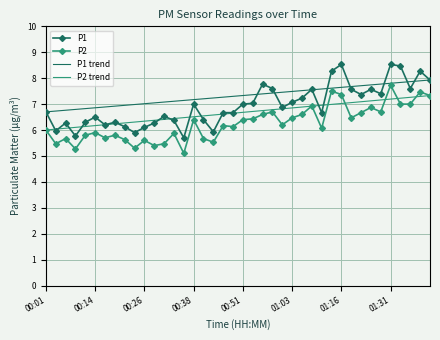

Reading right to left, transcribe all the data shown in this chart.

P1: 01:41=7.9	01:38=8.3	01:36=7.6	01:33=8.5	01:31=8.5	01:28=7.4	01:26=7.6	01:23=7.4	01:21=7.6	01:16=8.5	01:13=8.3	01:11=6.7	01:08=7.6	01:06=7.2	01:03=7.1	01:01=6.9	00:58=7.6	00:56=7.8	00:53=7.0	00:51=7.0	00:48=6.7	00:46=6.7	00:43=5.9	00:41=6.4	00:38=7.0	00:36=5.7	00:33=6.4	00:31=6.5	00:28=6.3	00:26=6.1	00:23=5.9	00:21=6.1	00:18=6.3	00:16=6.2	00:14=6.5	00:11=6.3	00:09=5.8	00:06=6.3	00:04=6.0	00:01=6.7
P2: 01:41=7.3	01:38=7.5	01:36=7.0	01:33=7.0	01:31=7.7	01:28=6.7	01:26=6.9	01:23=6.7	01:21=6.5	01:16=7.4	01:13=7.5	01:11=6.1	01:08=6.9	01:06=6.6	01:03=6.5	01:01=6.2	00:58=6.7	00:56=6.6	00:53=6.4	00:51=6.4	00:48=6.1	00:46=6.2	00:43=5.5	00:41=5.7	00:38=6.4	00:36=5.1	00:33=5.9	00:31=5.5	00:28=5.4	00:26=5.6	00:23=5.3	00:21=5.6	00:18=5.8	00:16=5.7	00:14=5.9	00:11=5.8	00:09=5.3	00:06=5.7	00:04=5.5	00:01=6.0